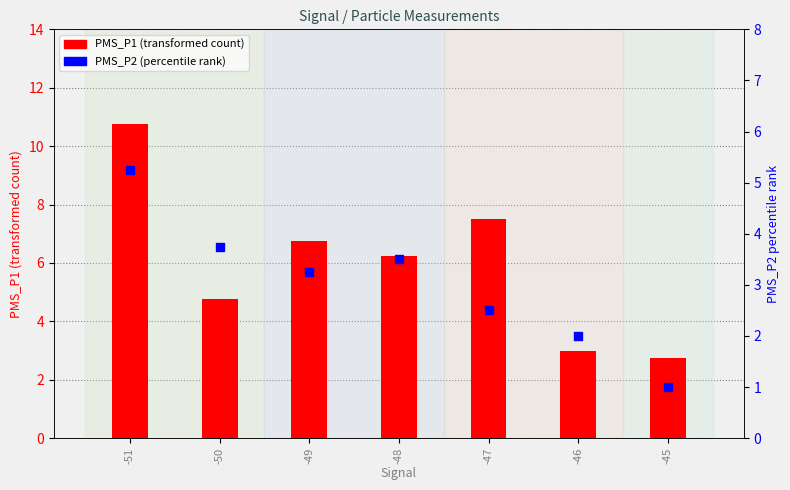

What are all the series names shown in the legend?

PMS_P1 (transformed count), PMS_P2 percentile rank